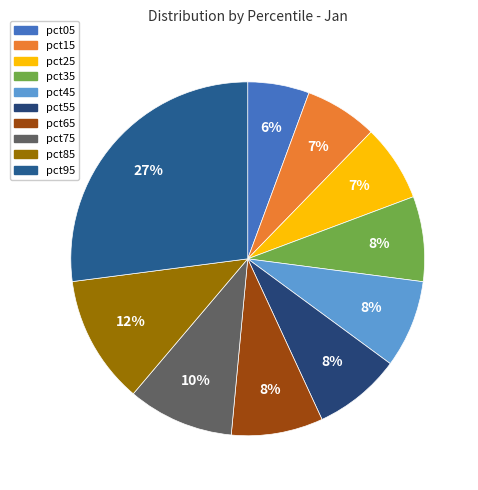

Which slice is the smallest?

pct05